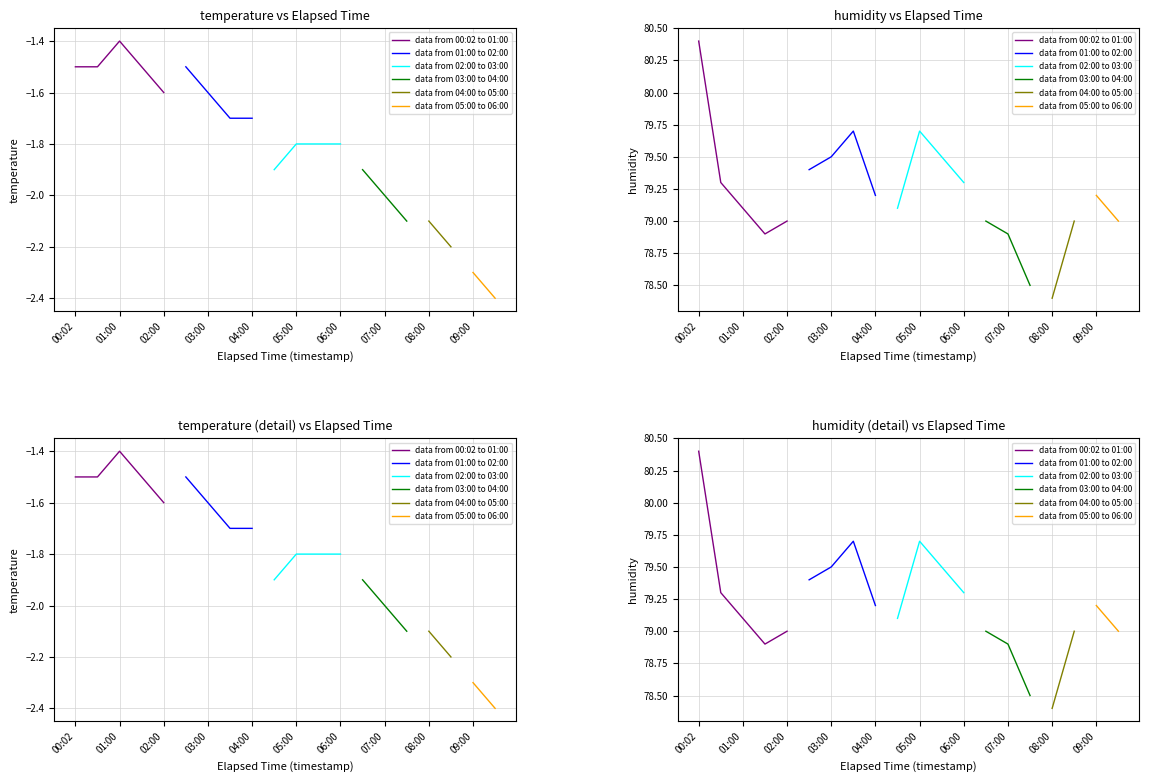

List the series in order of their overall mean, highest first.

humidity, temperature